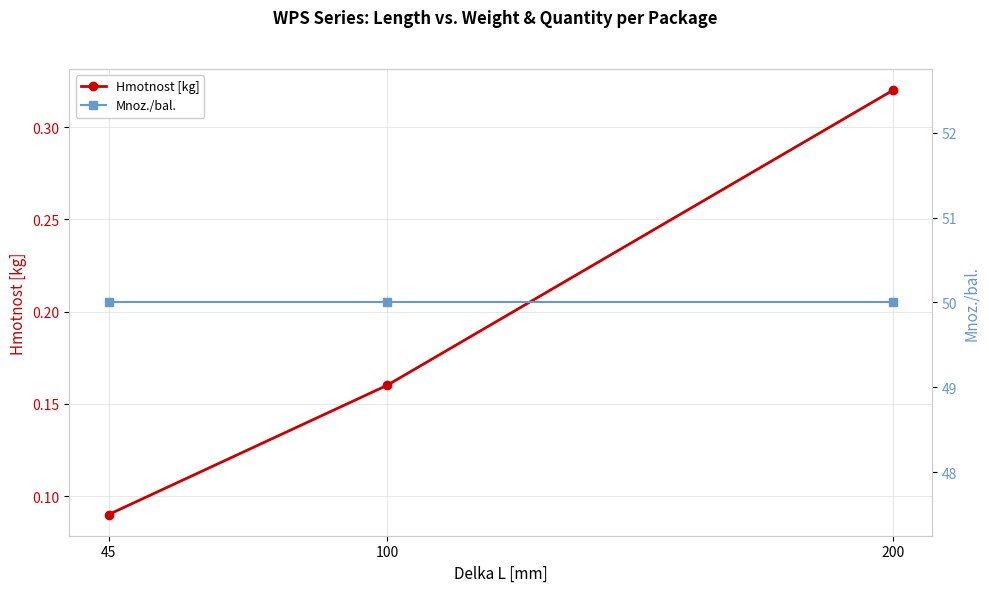

Reading left to right, transcribe all the data shown in this chart.

Hmotnost [kg]: 45=0.1	100=0.2	200=0.3
Mnoz./bal.: 45=50.0	100=50.0	200=50.0